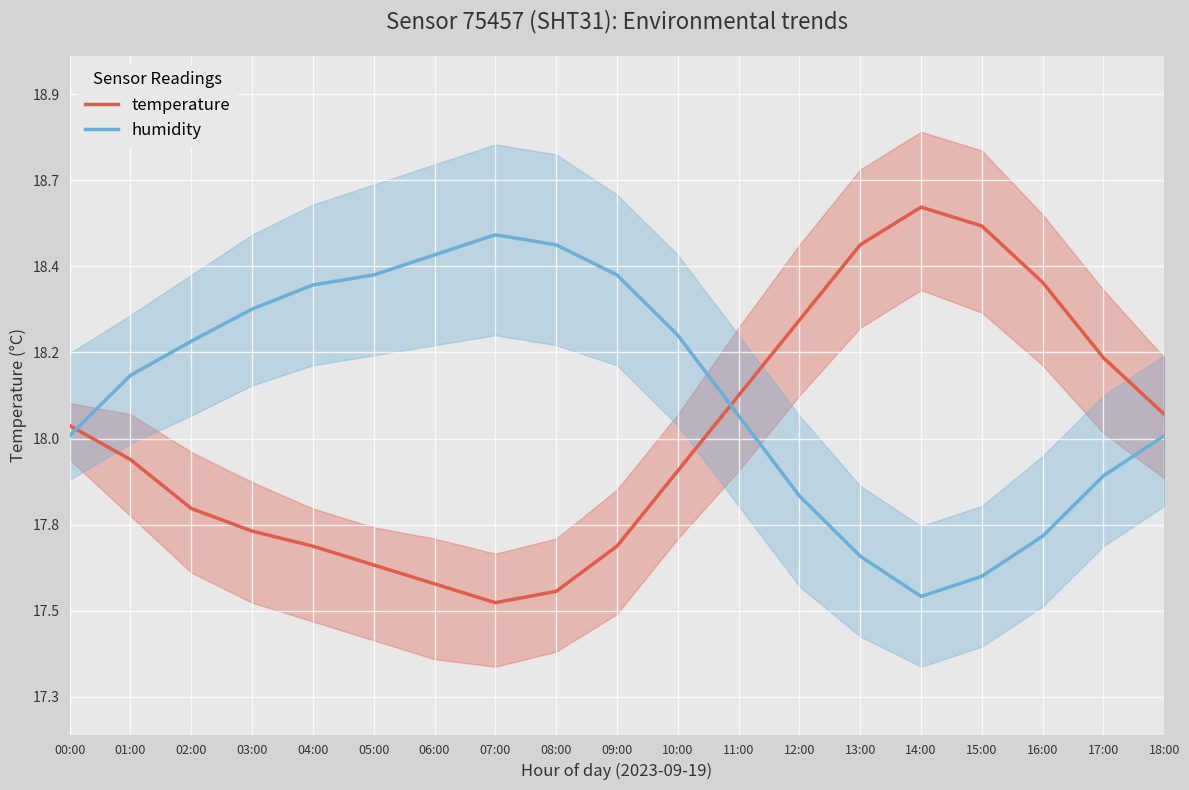

True or false: humidity has more than 0 interior local peaks.

True